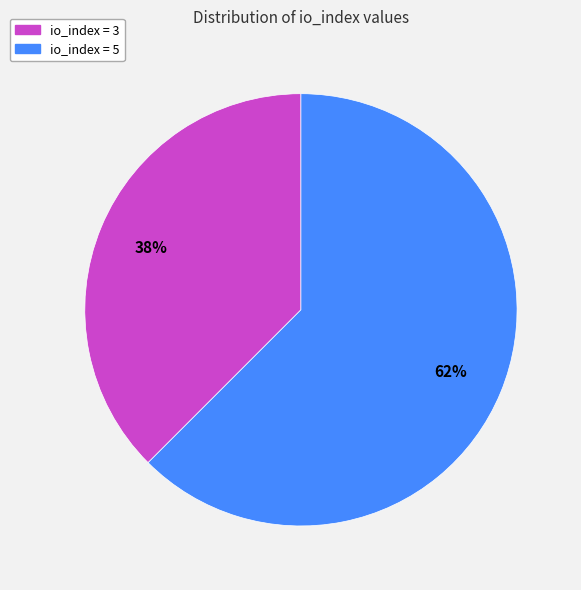

To the nearest percent, what is the average slice percentage?

50%